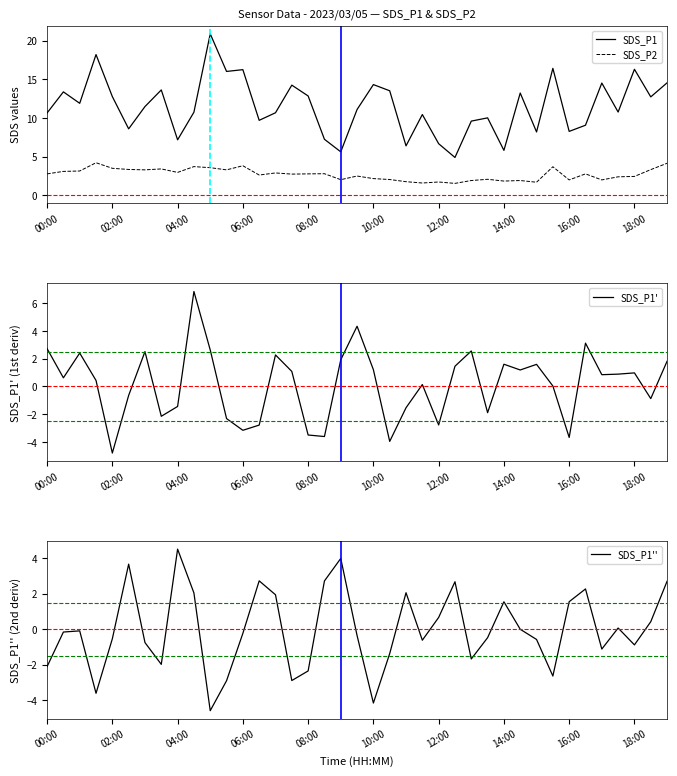

True or false: SDS_P1' has a value of 2.7 at 14:00.

False